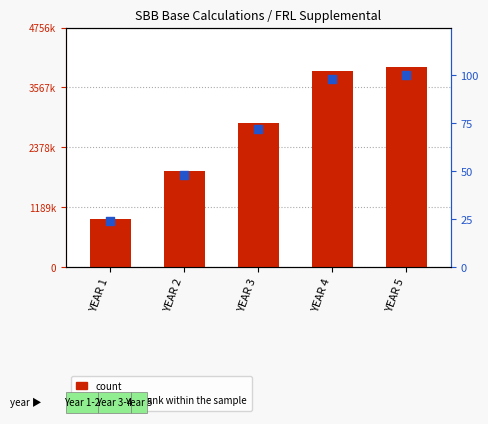

Which series has the largest Y range (max minus min)?

count